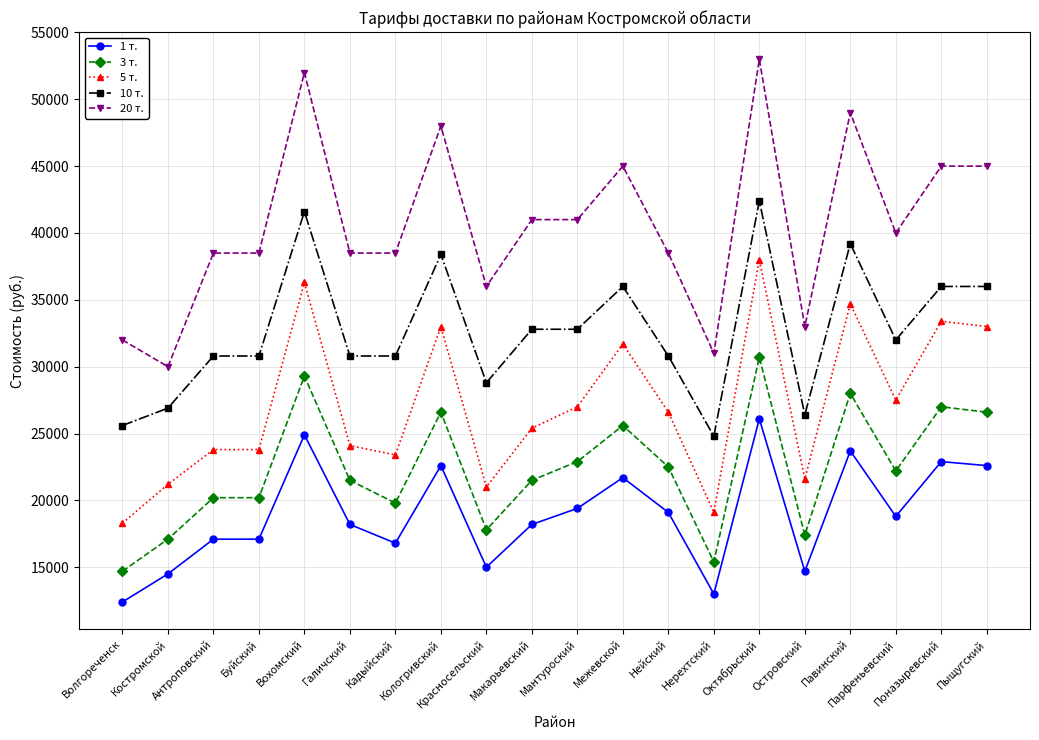

What are all the series names shown in the legend?

1 т., 3 т., 5 т., 10 т., 20 т.